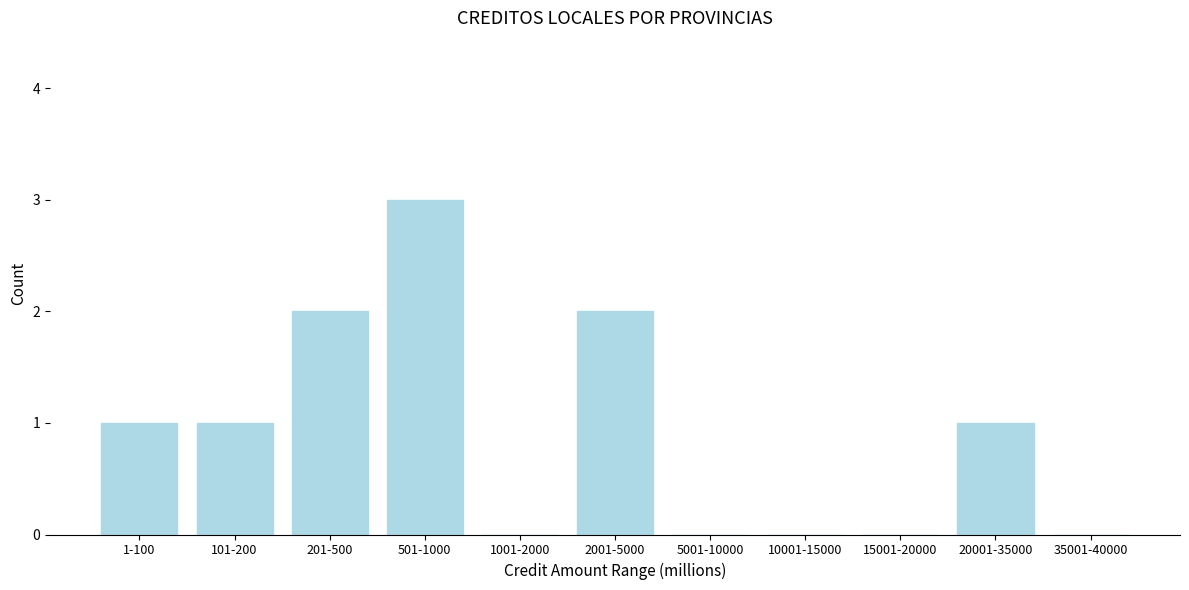

Reading left to right, list all the values displayed in this chart.

1-100=1	101-200=1	201-500=2	501-1000=3	1001-2000=0	2001-5000=2	5001-10000=0	10001-15000=0	15001-20000=0	20001-35000=1	35001-40000=0